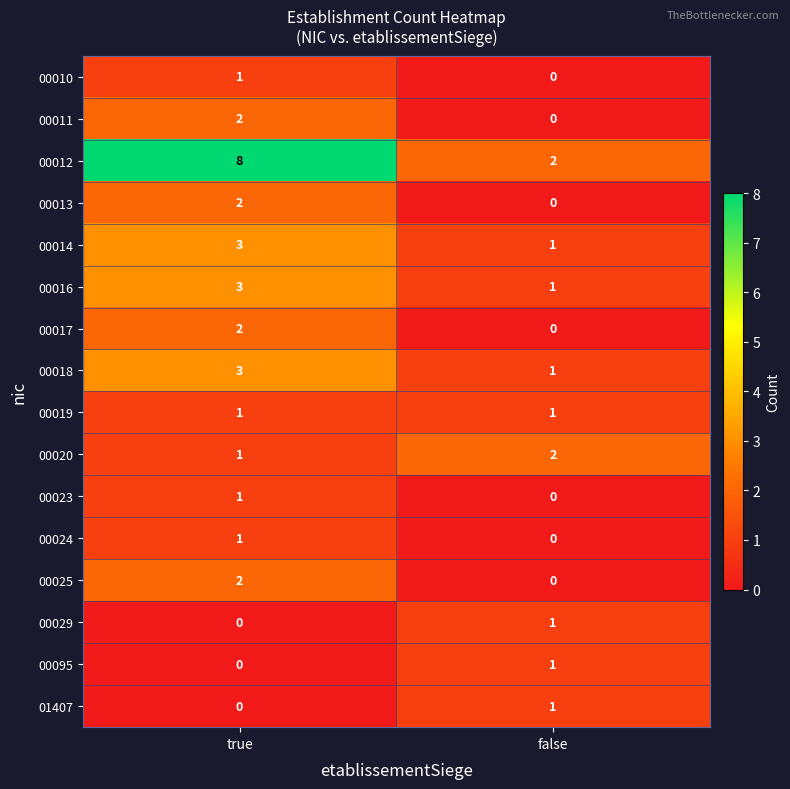

What is the spread (max minus min) of values at false?

2